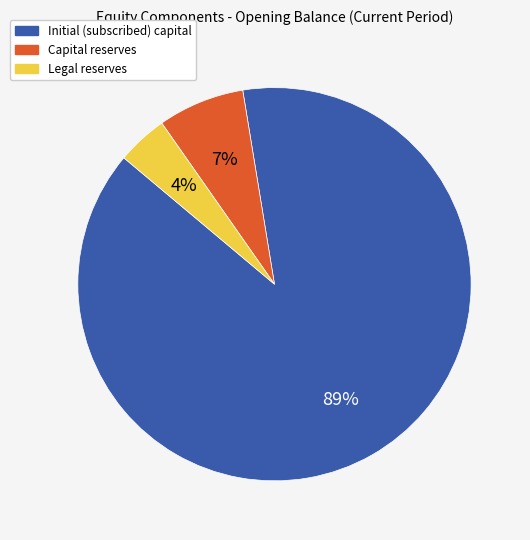

Which slice is the smallest?

Legal reserves